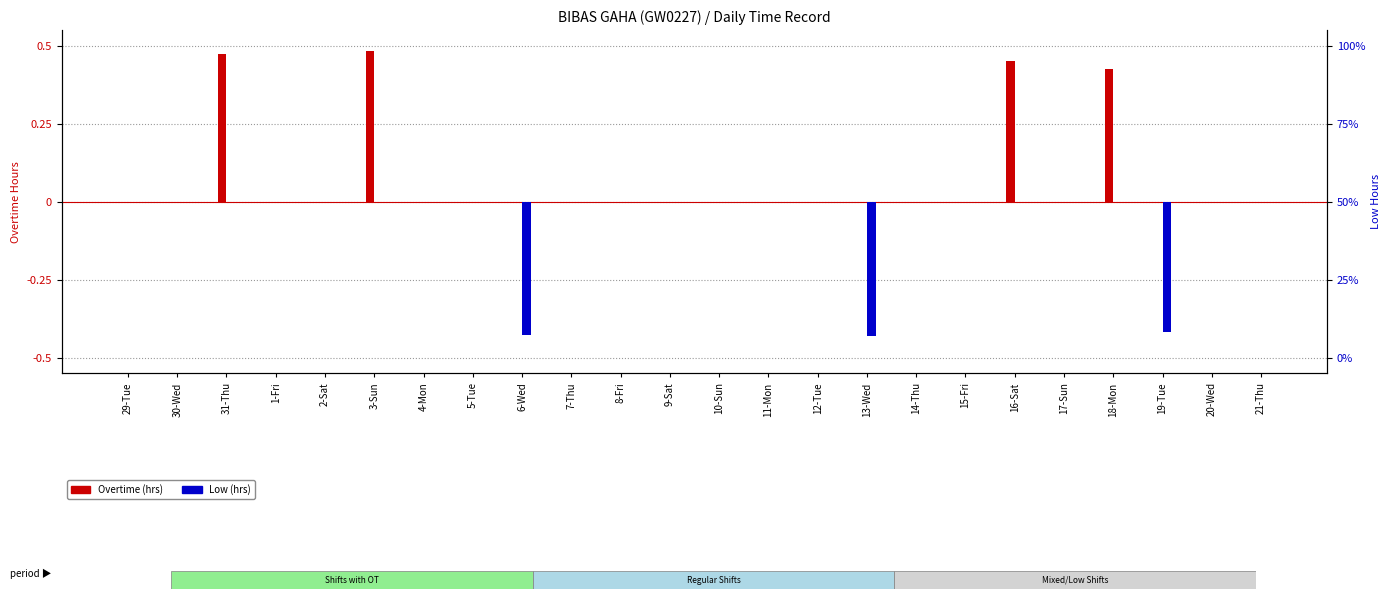

What is the label of the 16th bar from the right?

6-Wed